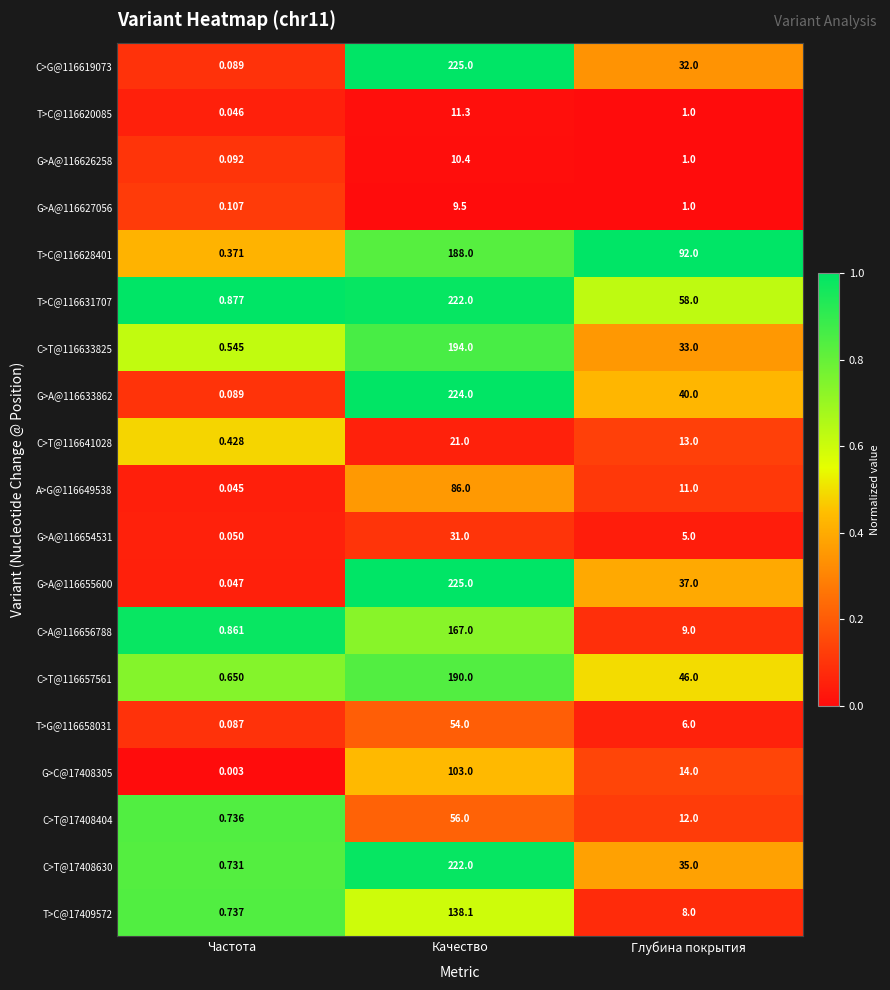

At which category is the sum across all series the highest?

Качество